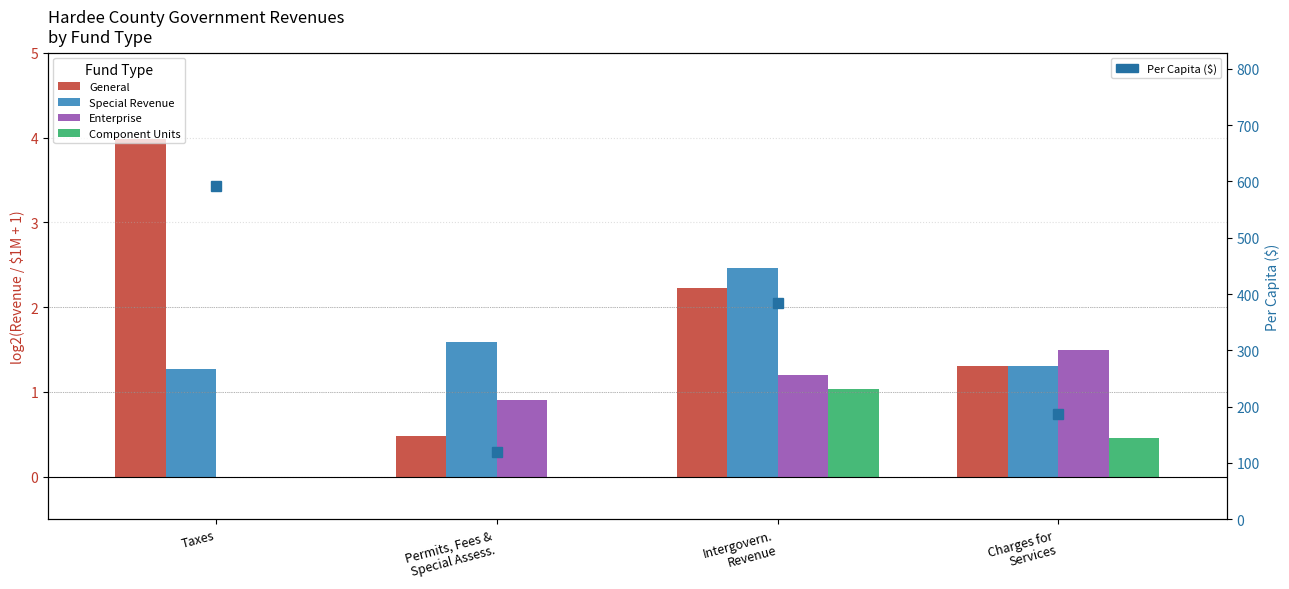

What value does the Special Revenue series have at Intergovern.
Revenue?

2.5